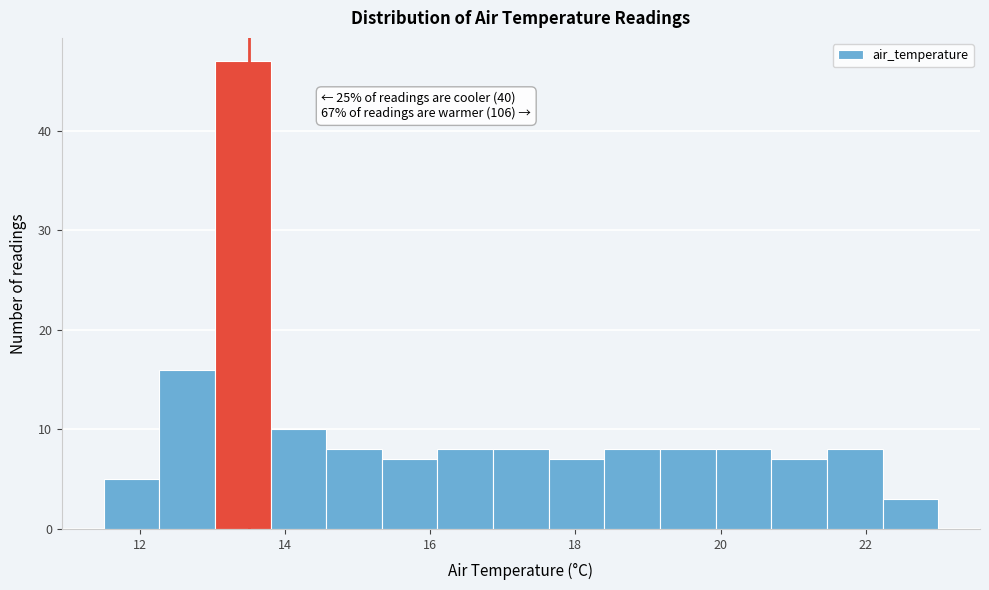

Read against the x-axis, roughly where is the centre of the tallest bar?

13.4